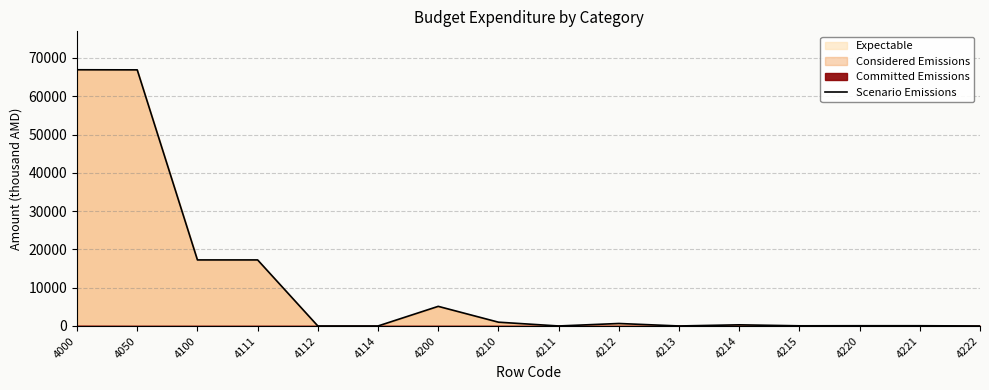

List the labels in order of value, largest first.

4000, 4050, 4100, 4111, 4200, 4210, 4212, 4214, 4220, 4221, 4215, 4112, 4114, 4211, 4213, 4222